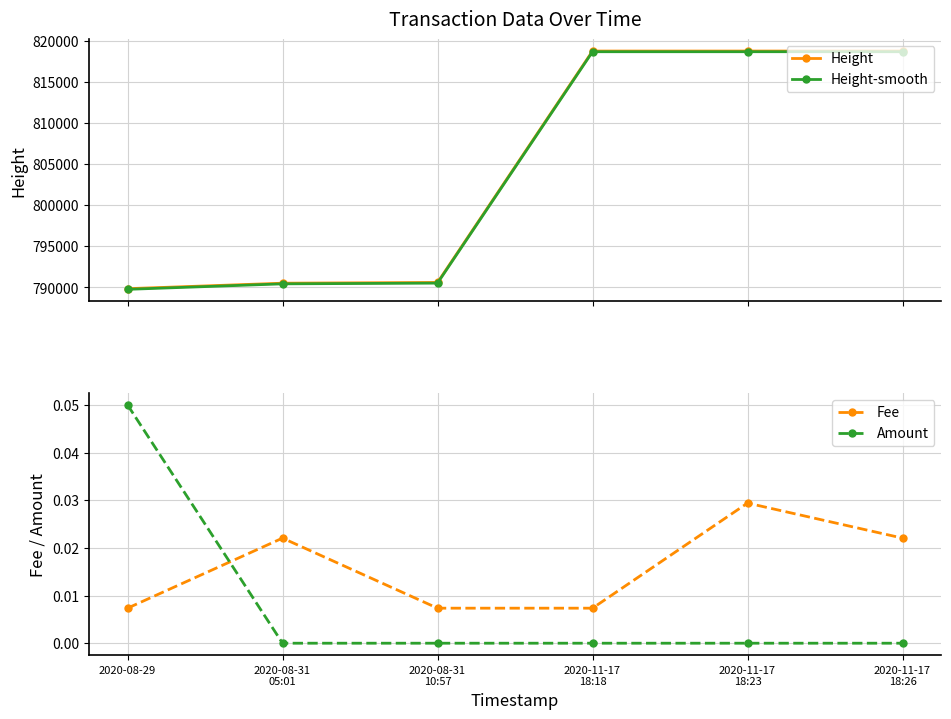

True or false: Height-smooth and Height intersect in this chart.

False